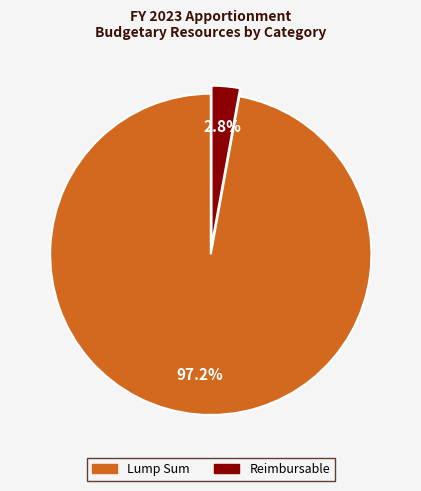

To the nearest percent, what percentage of the pie is Lump Sum?

97%